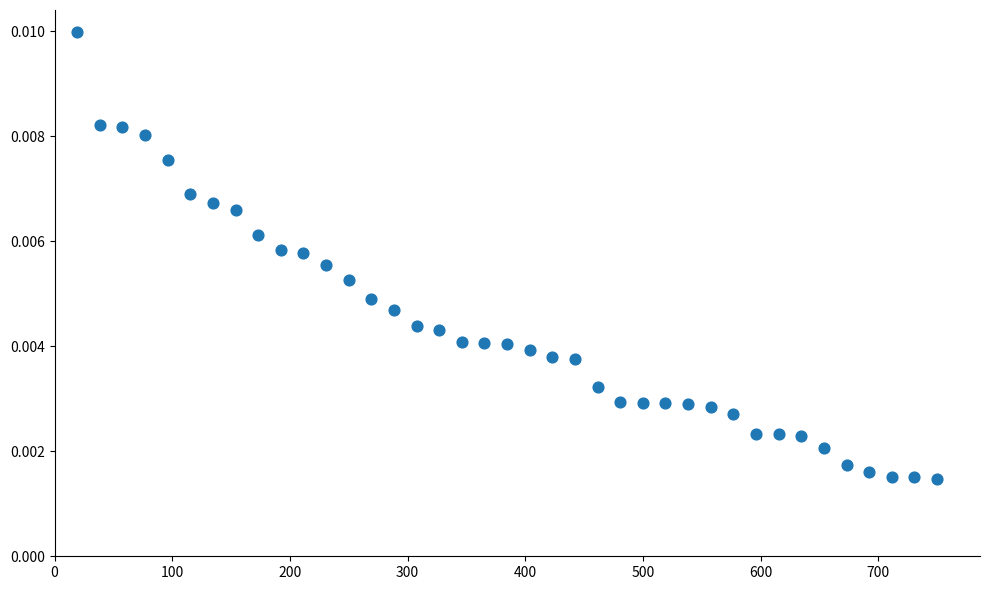

What is the range of X values (max minus min)?

730.8